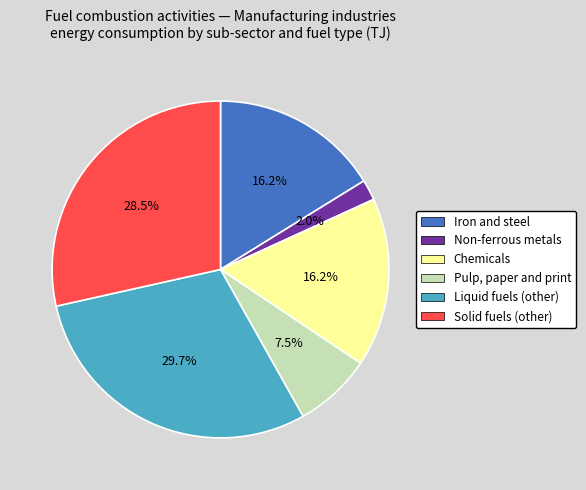

Which slice is the largest?

Liquid fuels (other)